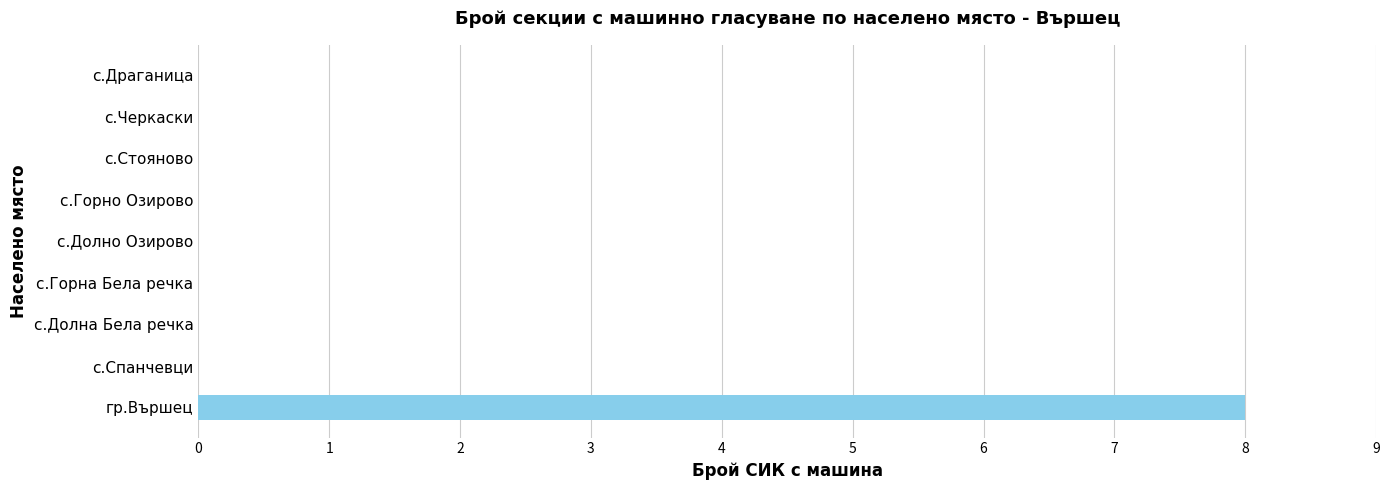

What is the maximum value shown in the chart?

8